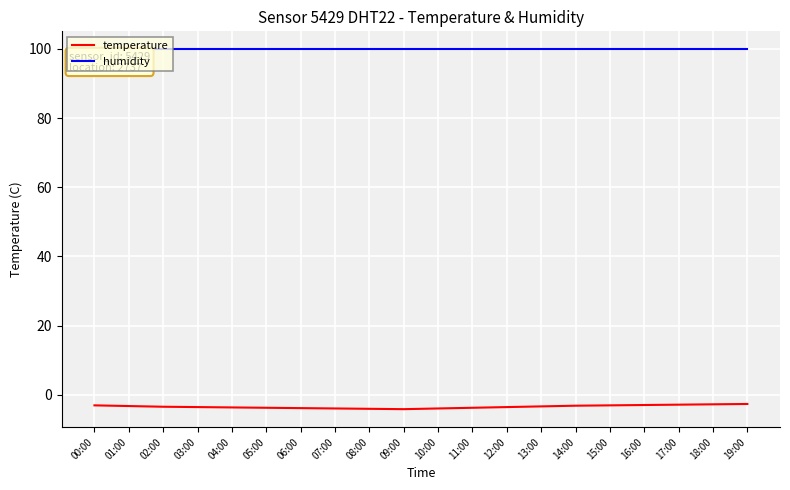

Rank the series at 08:00 from highest to lowest value.

humidity, temperature